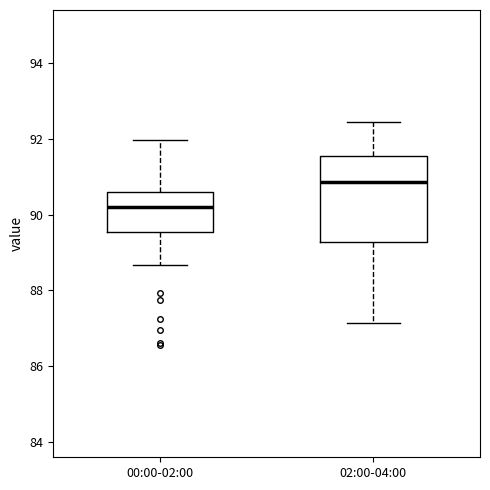

Reading left to right, read every box against the y-axis: the position of its median line, the range the box covers, and the ends of its whiskers. The values are not printed on the chart, so give them approximately, as read against the axis.

00:00-02:00: median 90.2, box 89.6 to 90.6, whiskers 88.6 to 92.0
02:00-04:00: median 90.8, box 89.2 to 91.6, whiskers 87.2 to 92.4